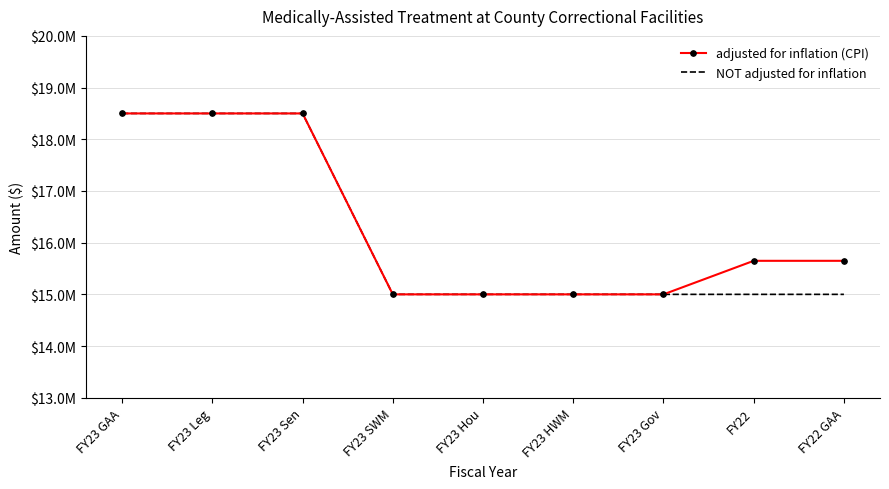

True or false: NOT adjusted for inflation has a value of 15000000 at FY22.

True